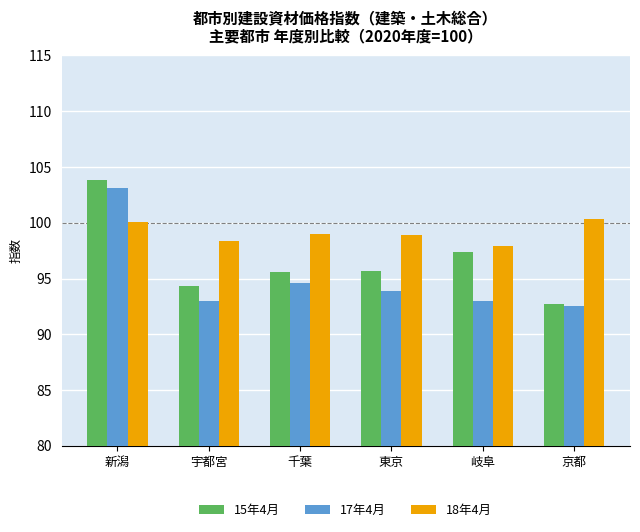

At how many categories does at least one series exceed 96?

6